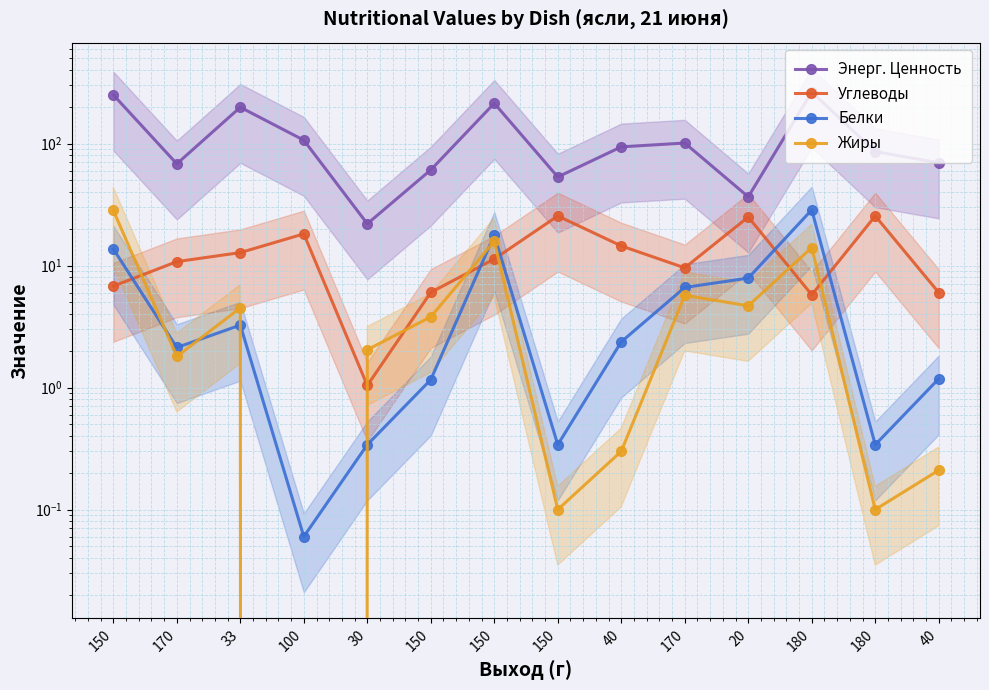

Which series has the largest range (max minus min)?

Энерг. Ценность